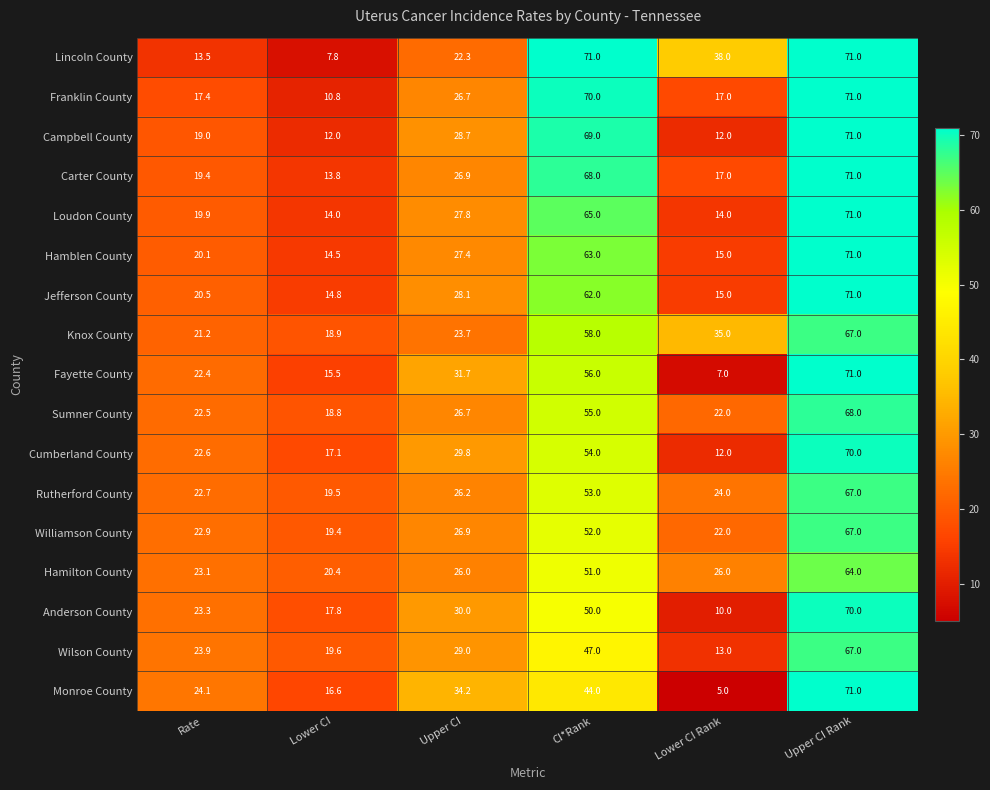

What is the total value across all series at Lower CI Rank?

304.0